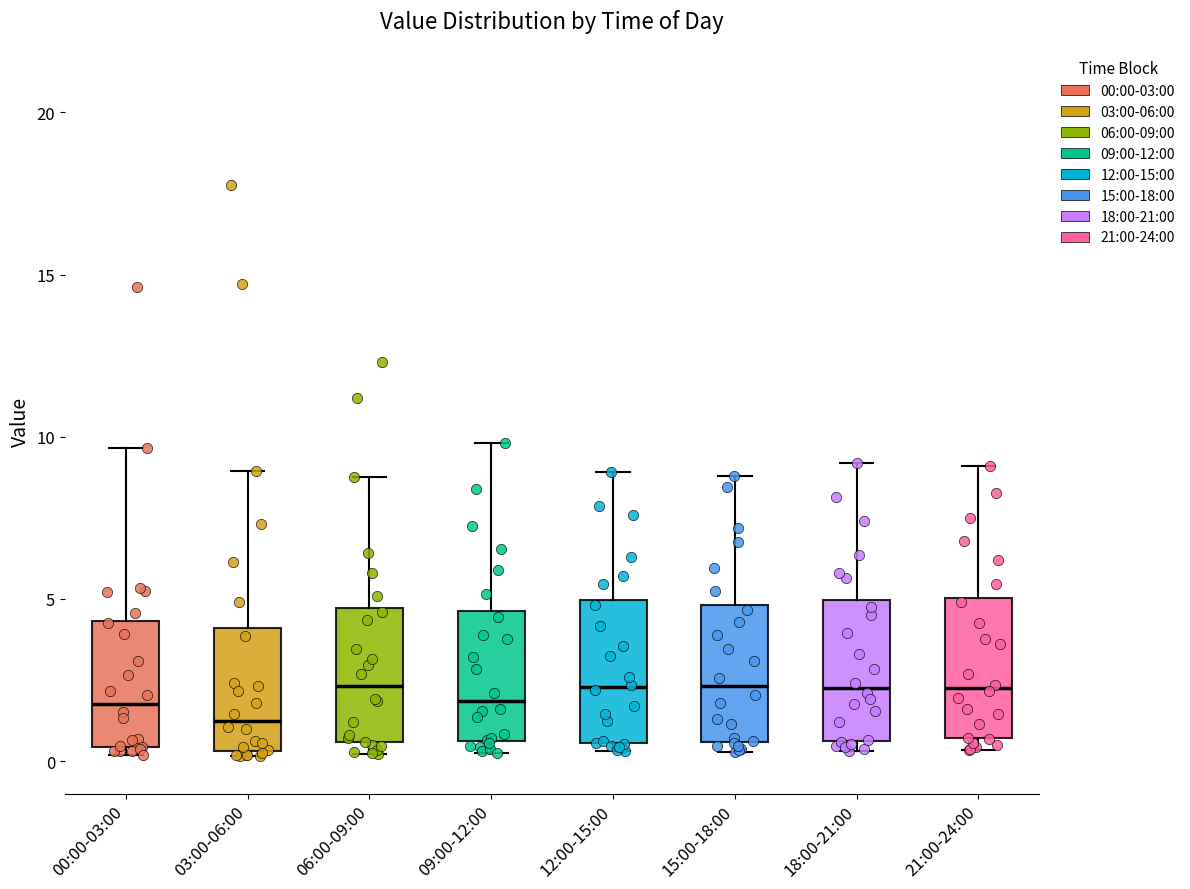

Reading left to right, transcribe this box plot: for each box, give where its median line is, the range the box spans, and where its two whiskers end, as read against the y-axis. The values are not printed on the chart, so give them approximately, as read against the axis.

00:00-03:00: median 2.0, box 0.5 to 4.5, whiskers 0.0 to 9.5
03:00-06:00: median 1.5, box 0.5 to 4.0, whiskers 0.0 to 9.0
06:00-09:00: median 2.5, box 0.5 to 4.5, whiskers 0.0 to 9.0
09:00-12:00: median 2.0, box 0.5 to 4.5, whiskers 0.5 (just below the box's lower edge) to 10.0
12:00-15:00: median 2.5, box 0.5 to 5.0, whiskers 0.5 (just below the box's lower edge) to 9.0
15:00-18:00: median 2.5, box 0.5 to 5.0, whiskers 0.5 (just below the box's lower edge) to 9.0
18:00-21:00: median 2.5, box 0.5 to 5.0, whiskers 0.5 (just below the box's lower edge) to 9.0
21:00-24:00: median 2.5, box 0.5 to 5.0, whiskers 0.5 (just below the box's lower edge) to 9.0